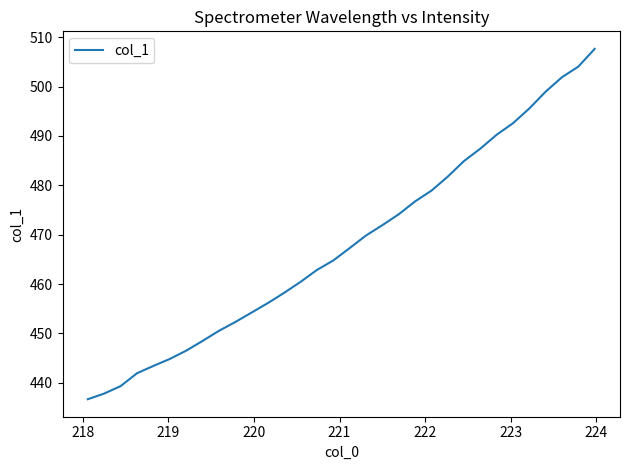

What is the minimum value shown in the chart?

436.7